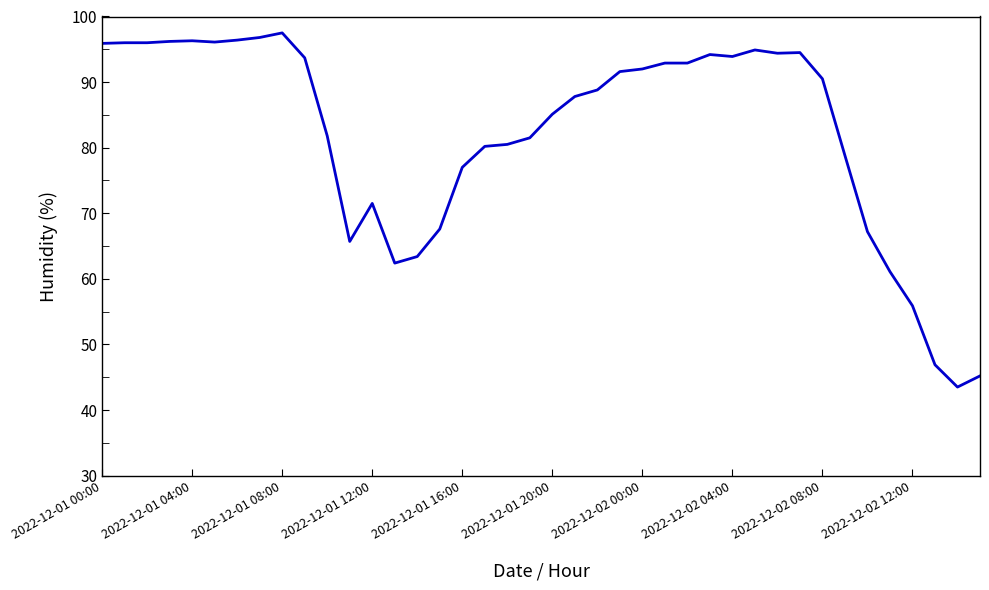

True or false: there are more than 0 points higher than both neighbors.

True